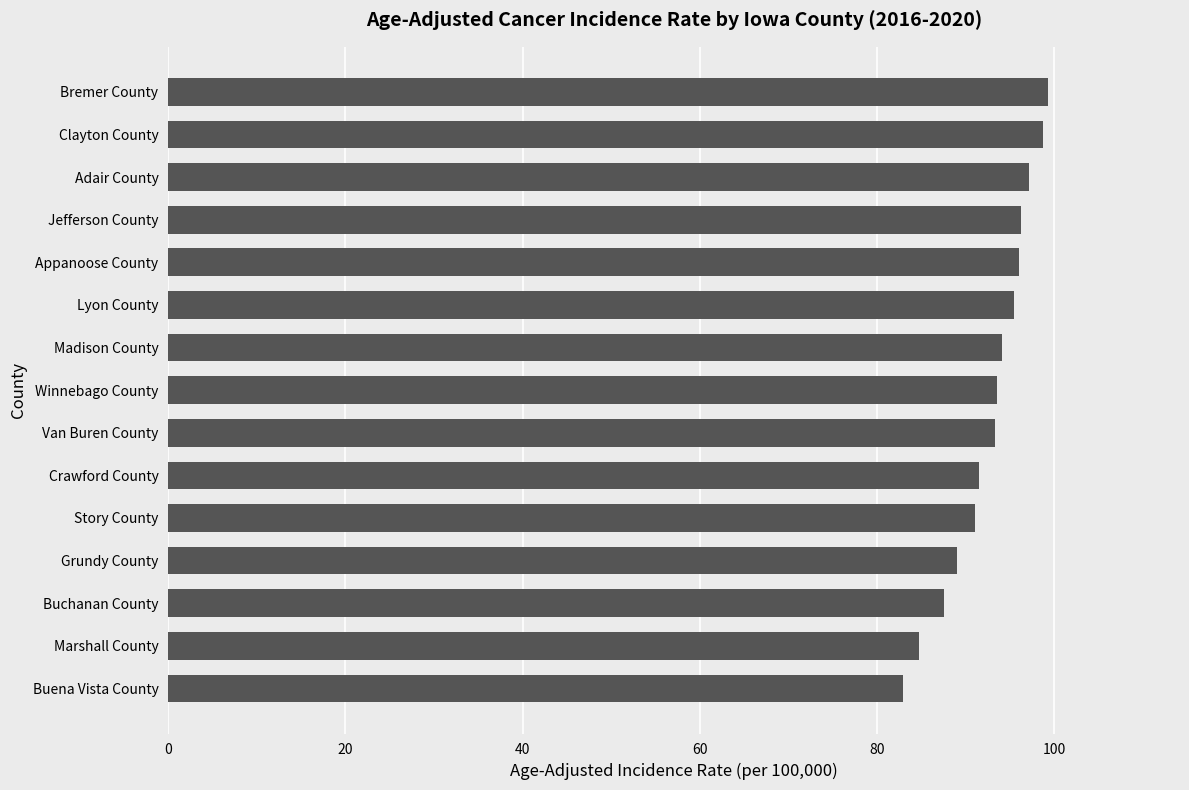

What is the difference between the second highest and second lowest values?

14.0